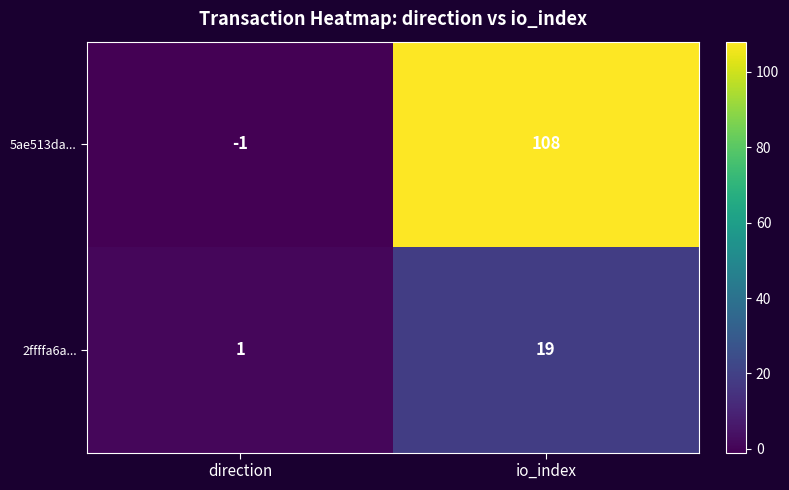

Which series has the widest spread of values?

5ae513da...